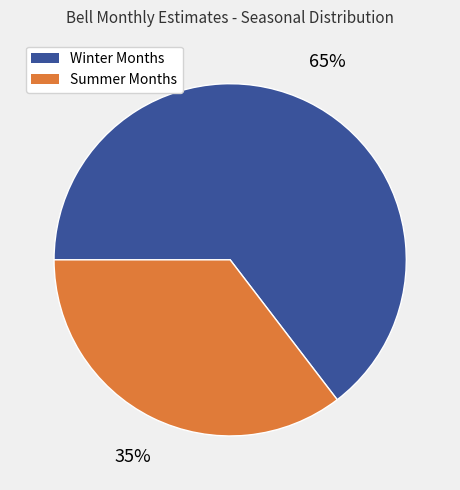

To the nearest percent, what is the average slice percentage?

50%